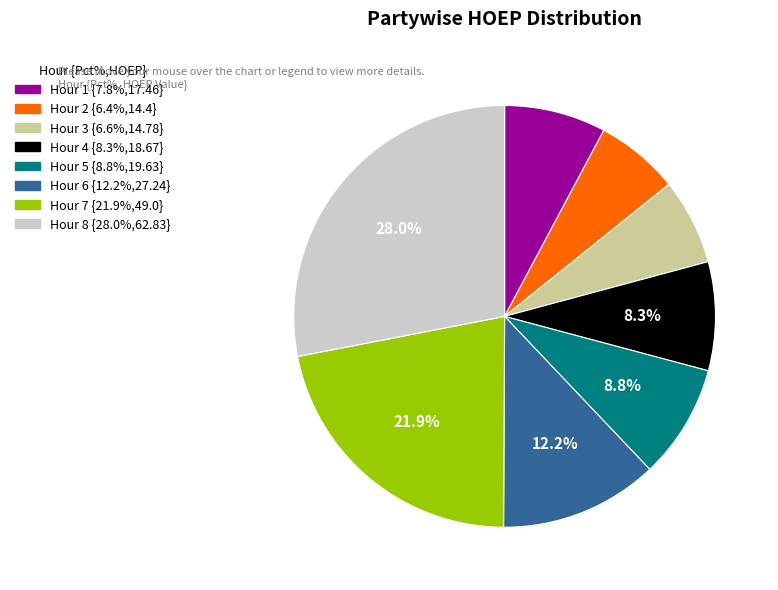

What is the ratio of the value at Hour 2 {6.4%,14.4} to the value at Hour 3 {6.6%,14.78}?

1.0